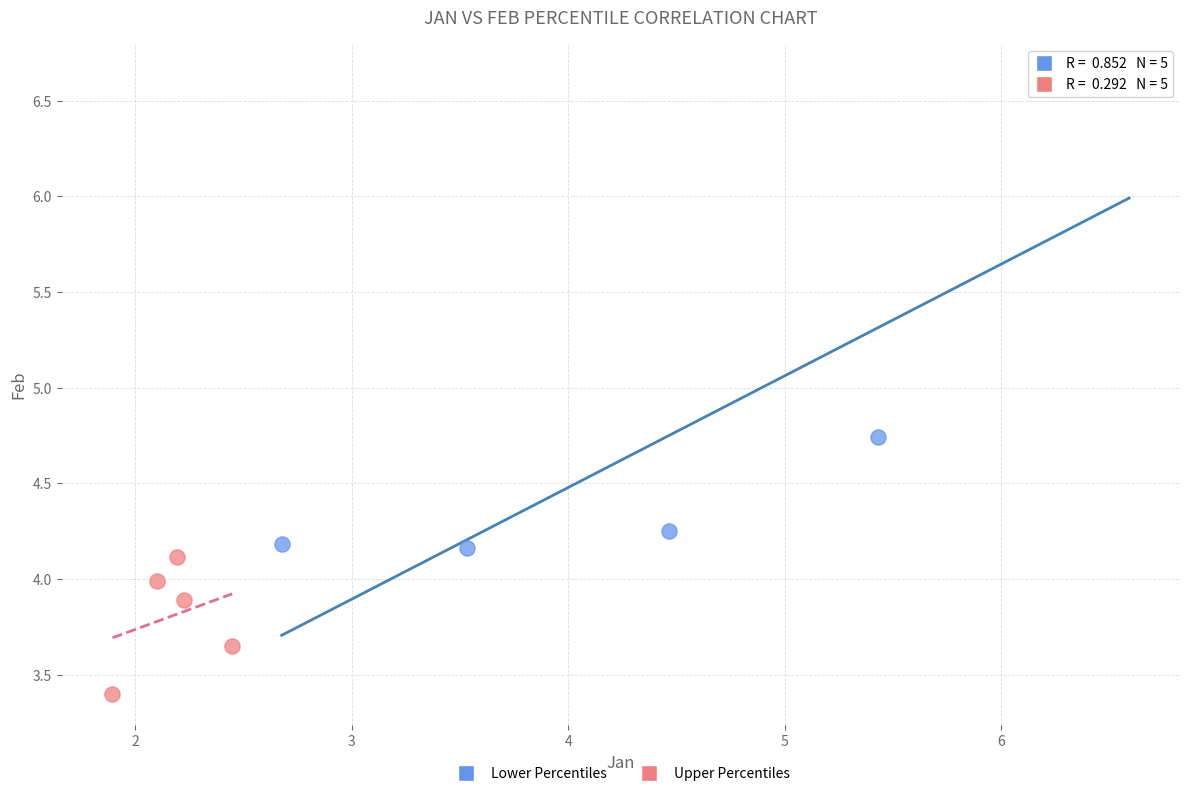

Which series contains the lowest Y value?

Upper Percentiles